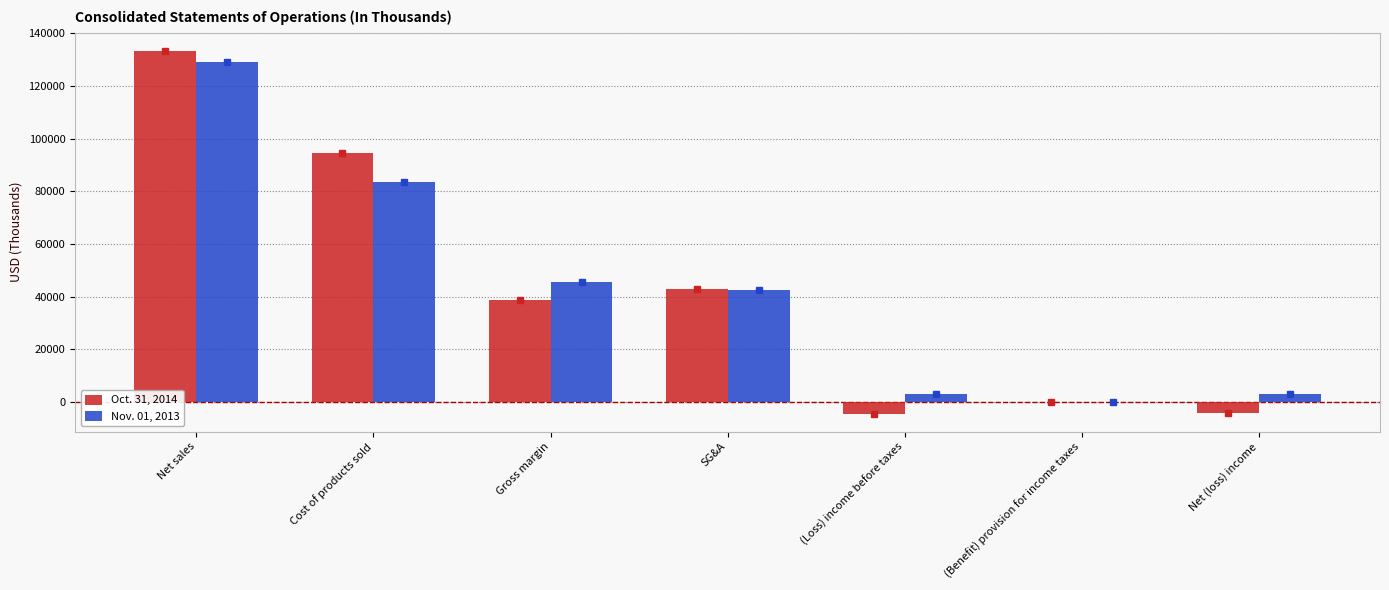

Count the number of categories in the chart.

7